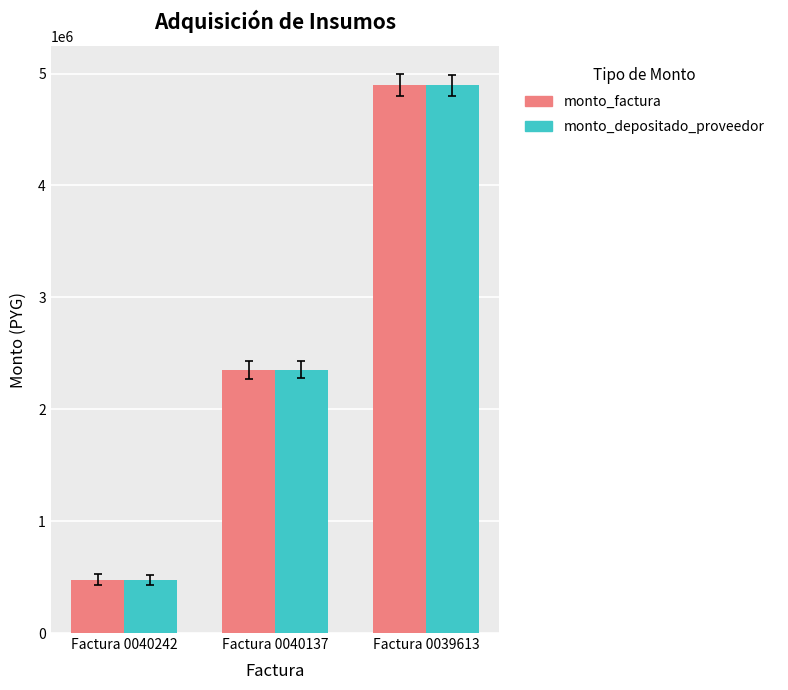

The monto_factura series shows 818611 at Factura 0040242. True or false?

False